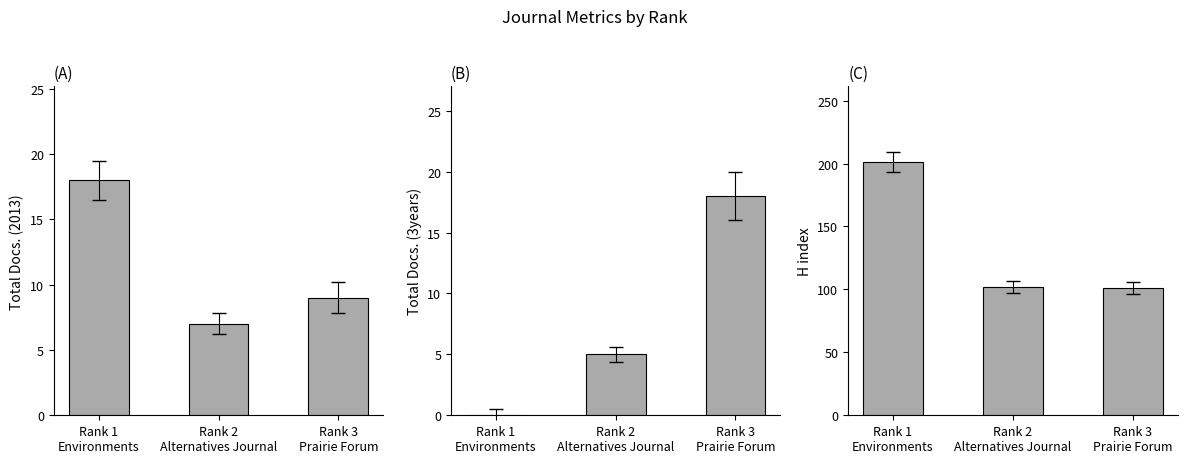

What is the sum of the H index values at Rank 1
Environments and Rank 3
Prairie Forum?

302